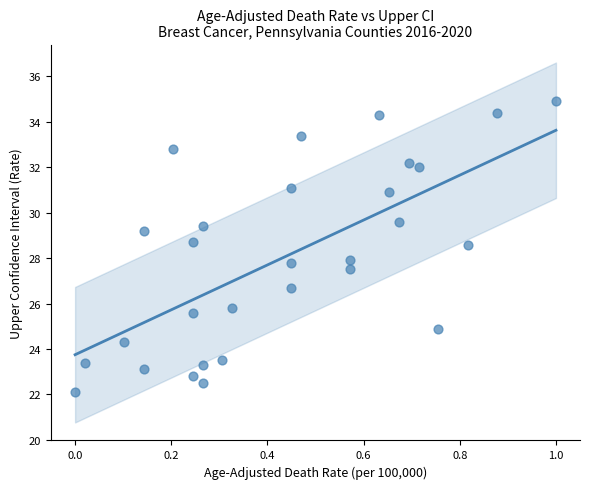

What is the range of Y values (max minus min)?

12.8